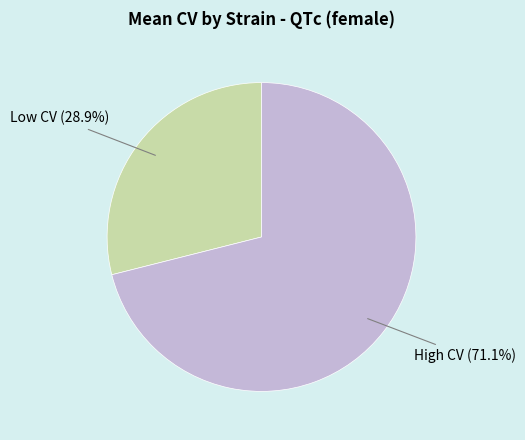

Is there a majority slice in this chart?

Yes